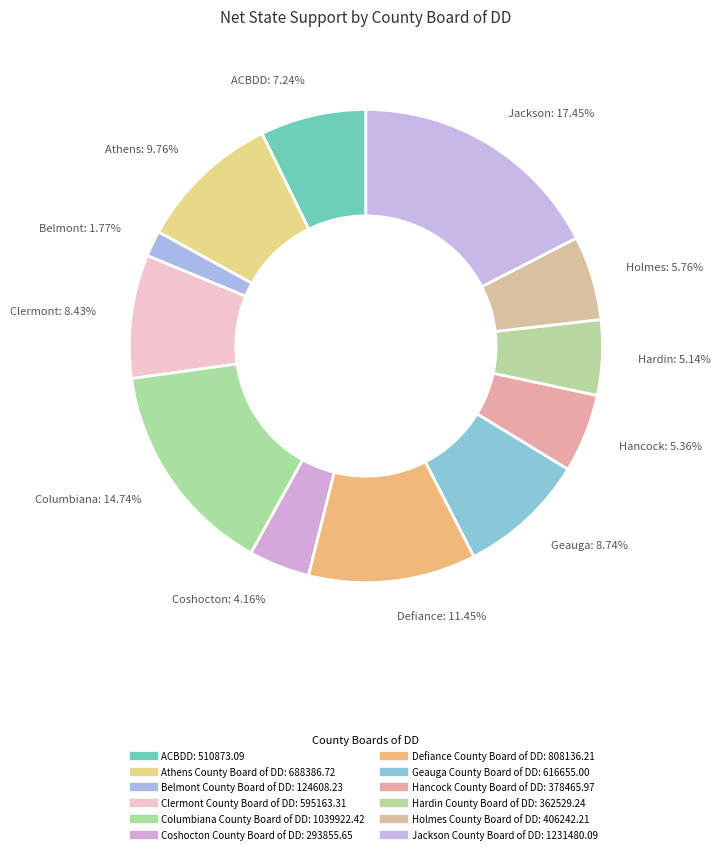

Does Clermont County Board of DD account for over 50% of the chart?

No